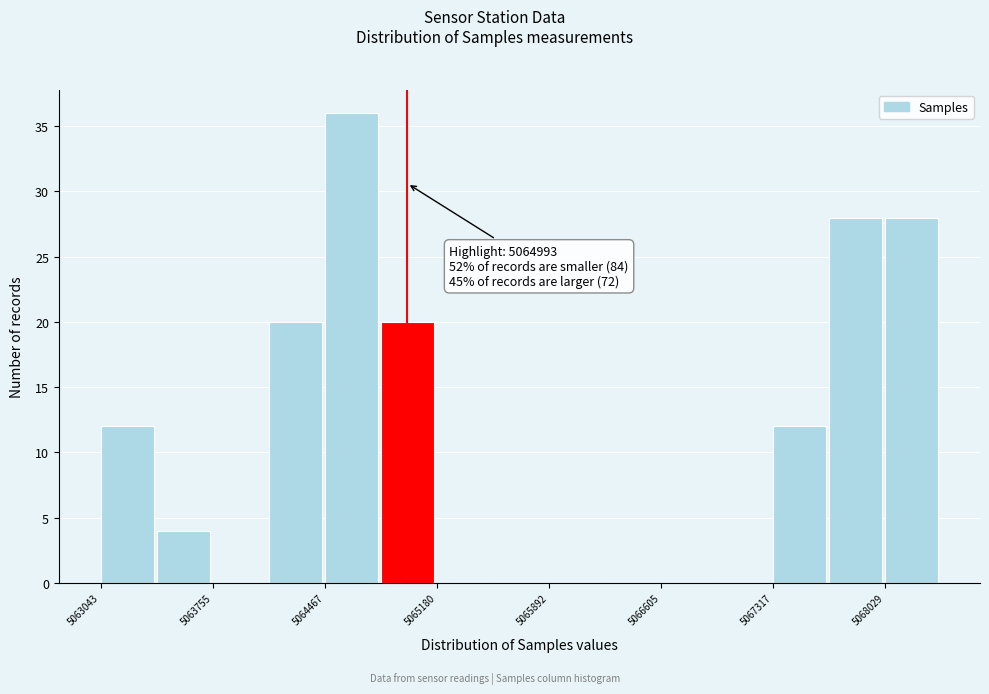

Around what value on the x-axis is the tallest bar? Give the approximate position of its centre, as read against the axis.

5064600